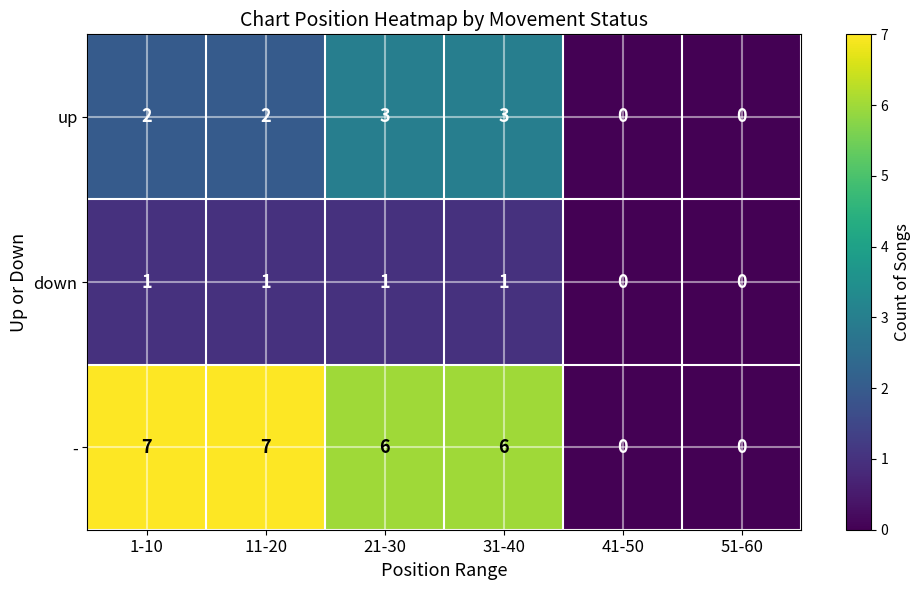

How many values in the up series are below 2?

2